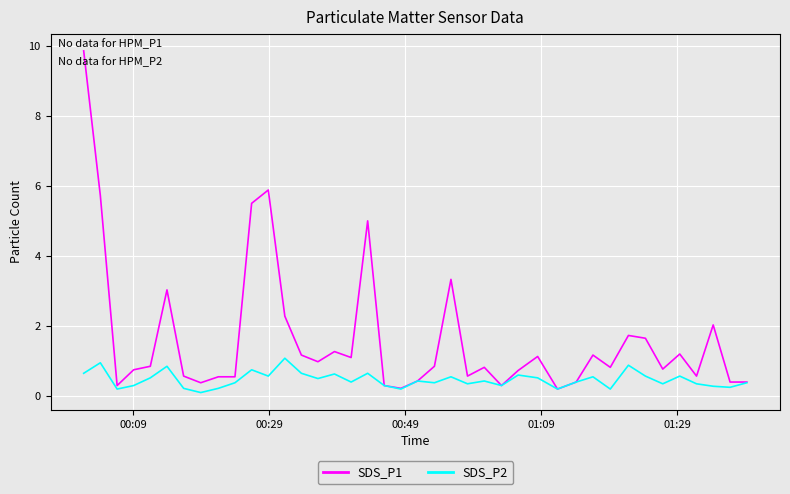

Which series has the largest range (max minus min)?

SDS_P1